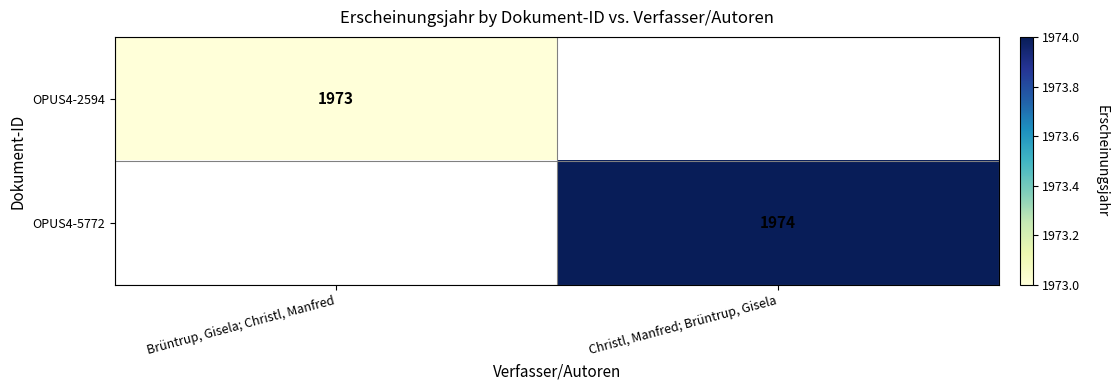

Is it true that OPUS4-2594 equals 1973 at Brüntrup, Gisela; Christl, Manfred?

True